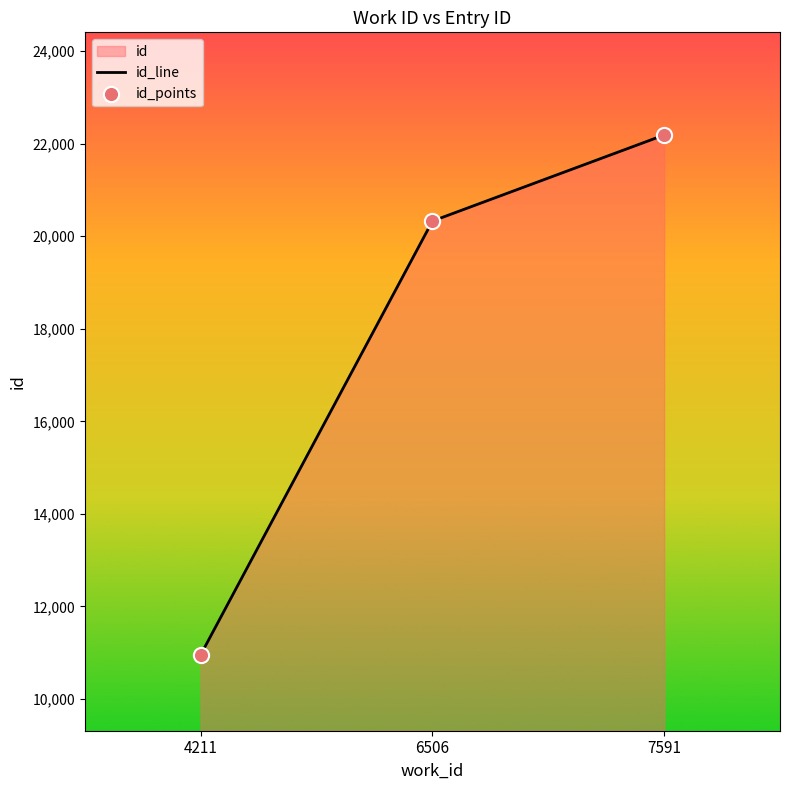

Which series has the largest total across all categories?

id_line